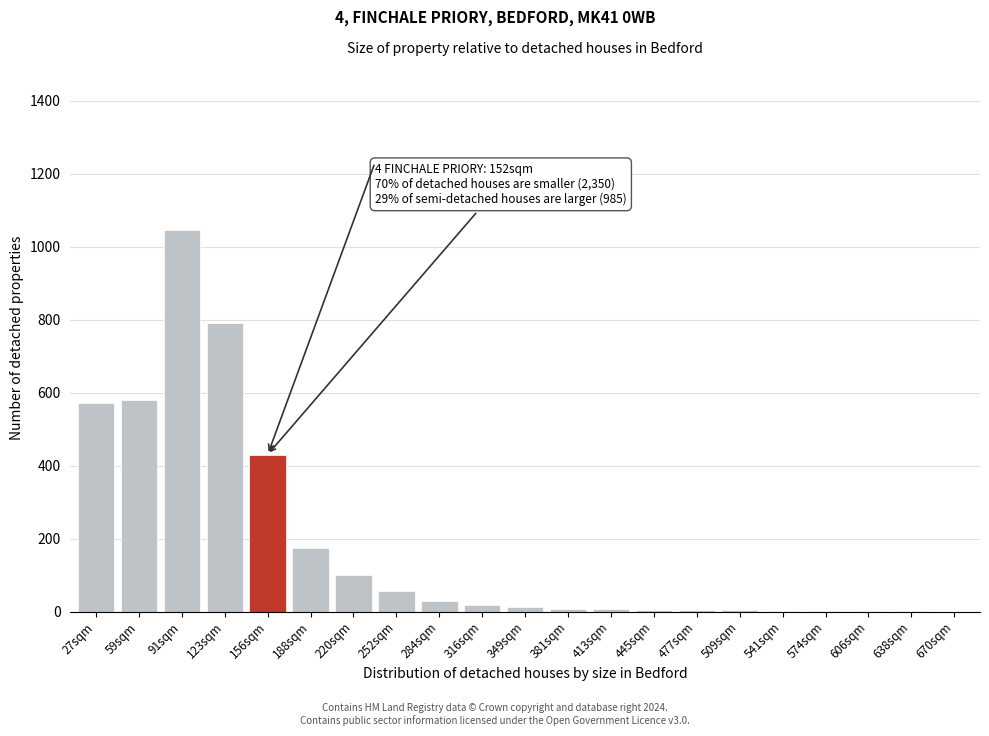

Where is the data nearest to the value 522?

27sqm